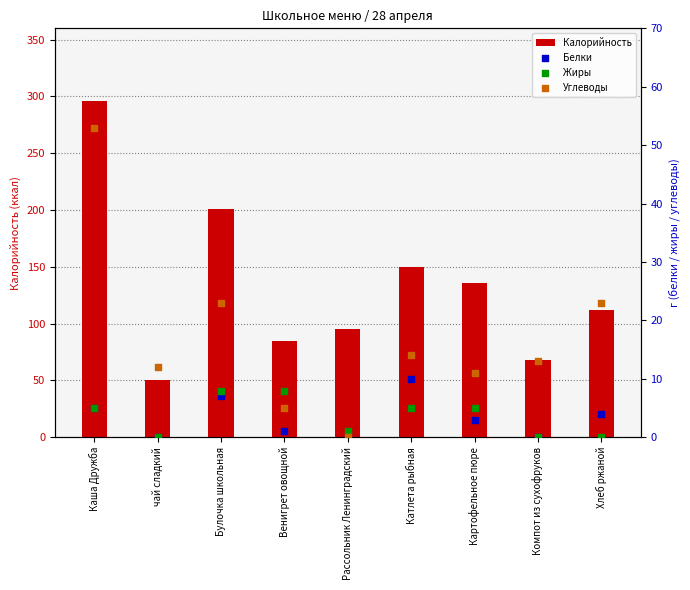

Which series reaches the maximum Y coordinate?

Калорийность